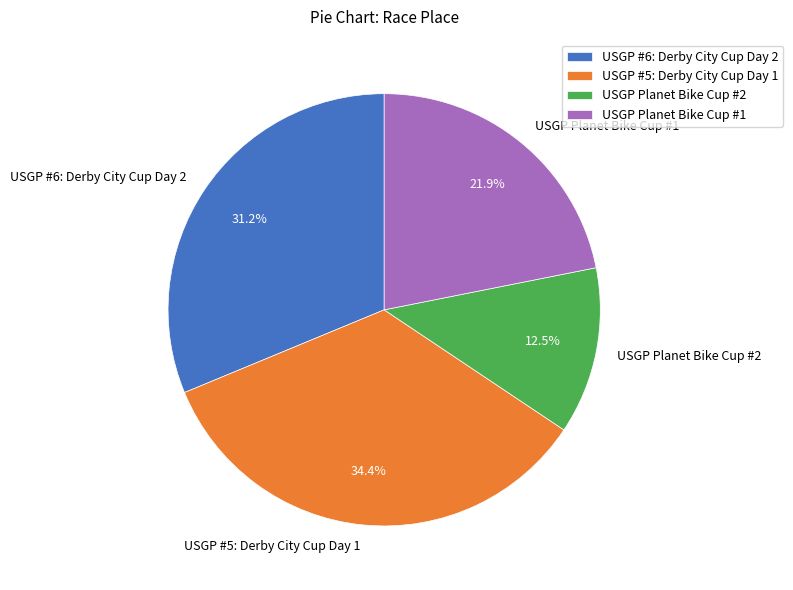

To the nearest percent, what portion does USGP Planet Bike Cup #1 represent?

22%